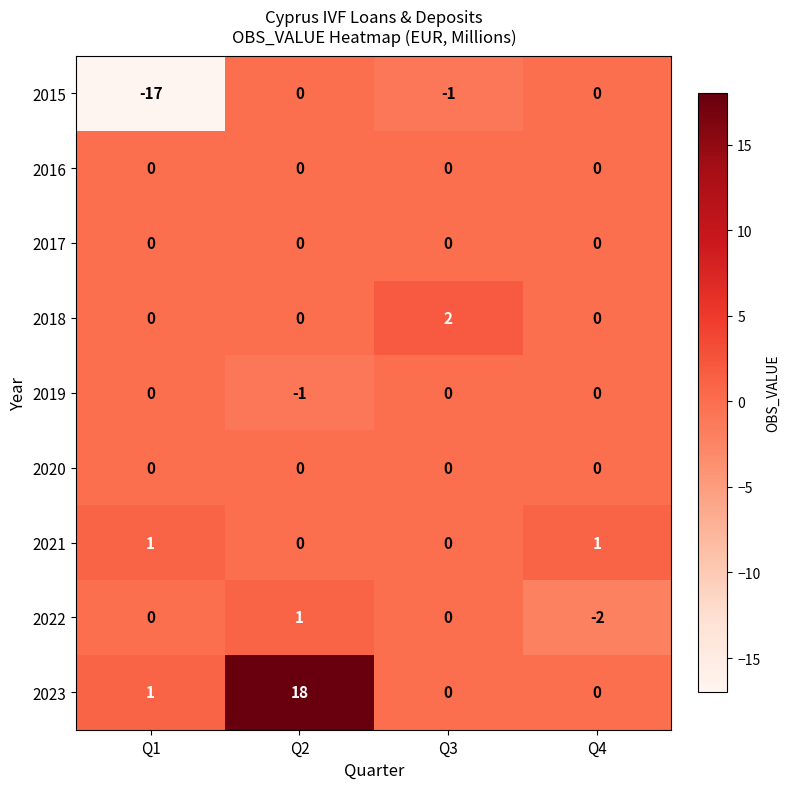

What is the difference between the highest and lowest values at Q3?

3